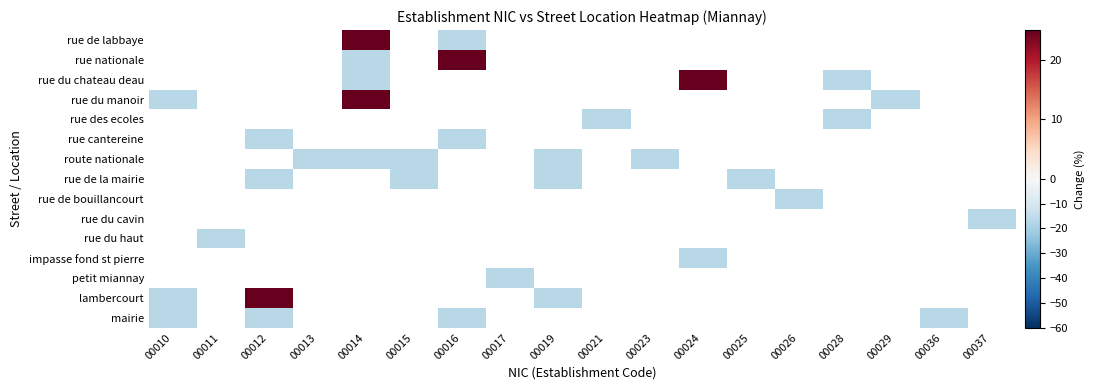

Which category has the highest value across all series?

00016